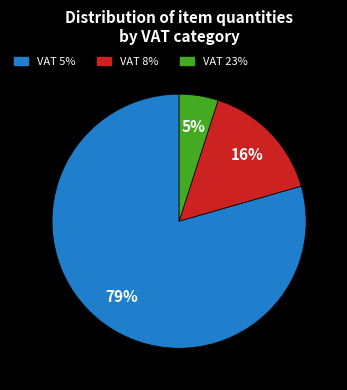

To the nearest percent, what is the difference between the largest and smallest slice percentages?

74%